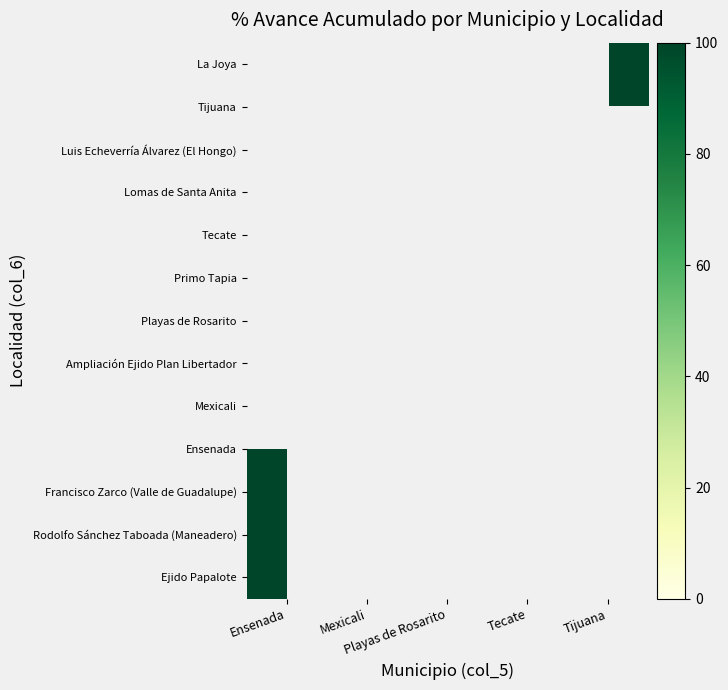

Rank the categories by Mexicali value from highest to lowest.

Ejido Papalote, Rodolfo Sánchez Taboada (Maneadero), Francisco Zarco (Valle de Guadalupe), Ensenada